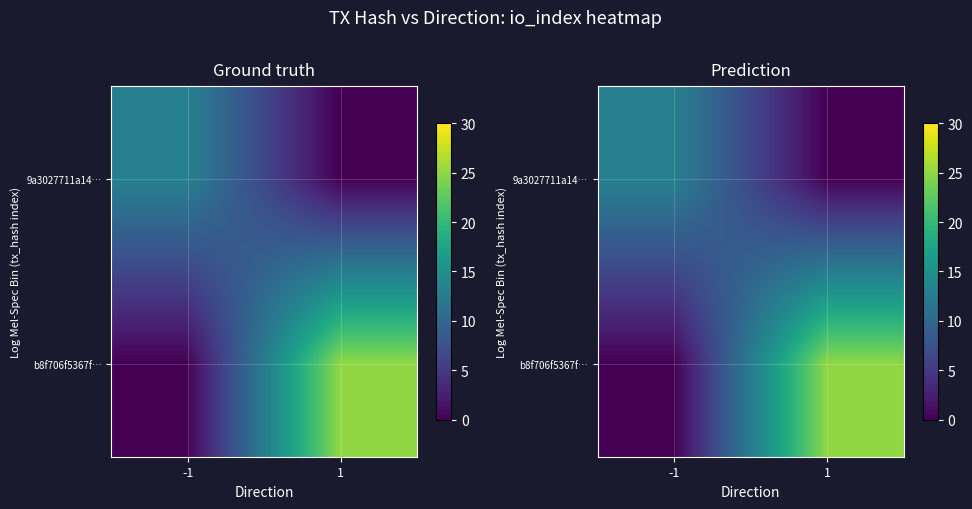

What is the sum of all b8f706f5367f… values?

25